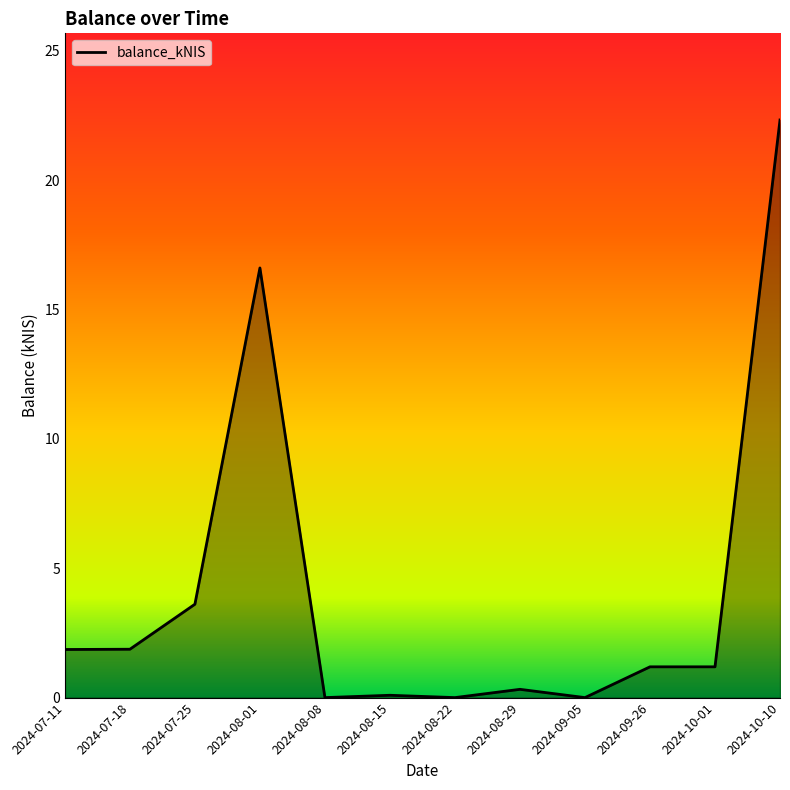

What position from the right is 2024-08-29?

5